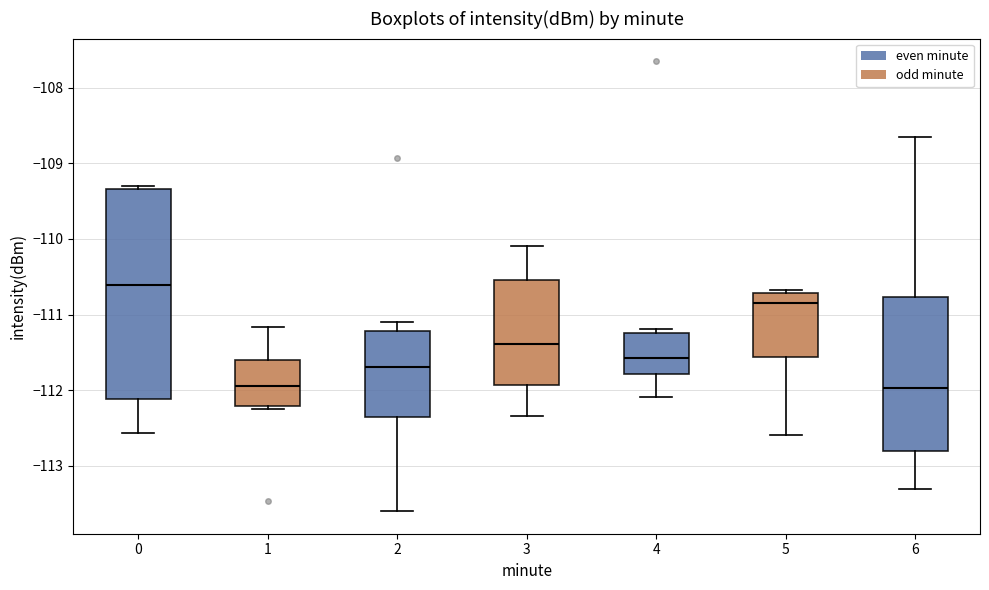

Reading left to right, read every box against the y-axis: the position of its median line, the range the box covers, and the ends of its whiskers. The values are not printed on the chart, so give them approximately, as read against the axis.

0: median -110.6, box -112.1 to -109.3, whiskers -112.6 to -109.3 (just above the box's upper edge)
1: median -111.9, box -112.2 to -111.6, whiskers -112.2 (just below the box's lower edge) to -111.2
2: median -111.7, box -112.4 to -111.2, whiskers -113.6 to -111.1
3: median -111.4, box -111.9 to -110.5, whiskers -112.3 to -110.1
4: median -111.6, box -111.8 to -111.2, whiskers -112.1 to -111.2 (just above the box's upper edge)
5: median -110.8, box -111.6 to -110.7, whiskers -112.6 to -110.7 (just above the box's upper edge)
6: median -112.0, box -112.8 to -110.8, whiskers -113.3 to -108.7